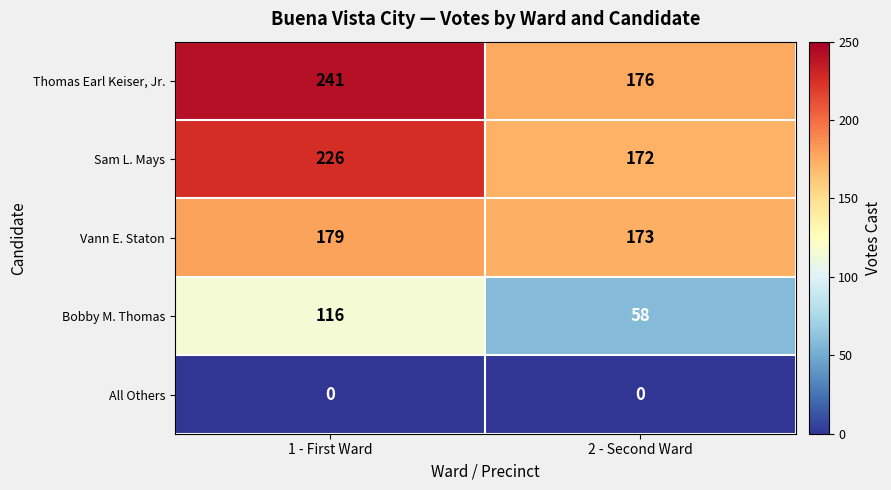

The Sam L. Mays series shows 172 at 2 - Second Ward. True or false?

True